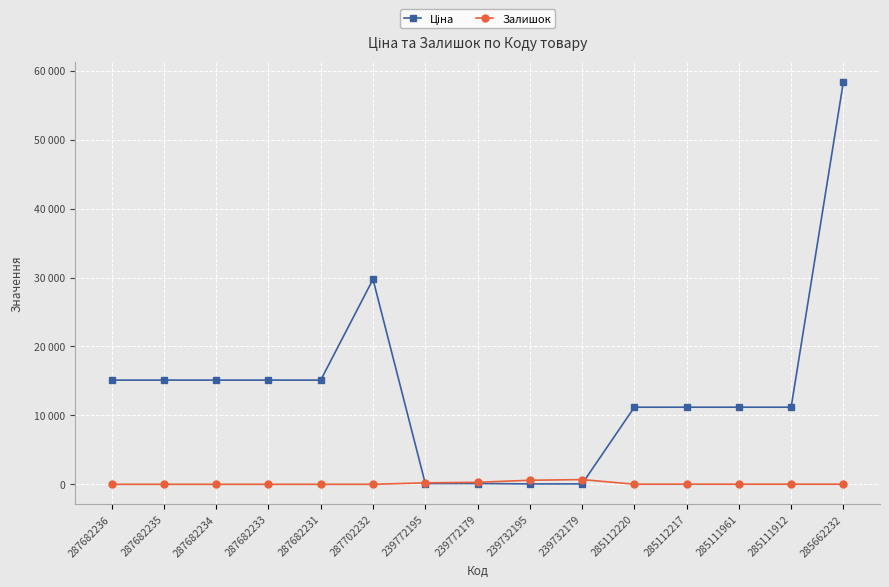

The value of Ціна at 287682236 is 23374.3. True or false?

False